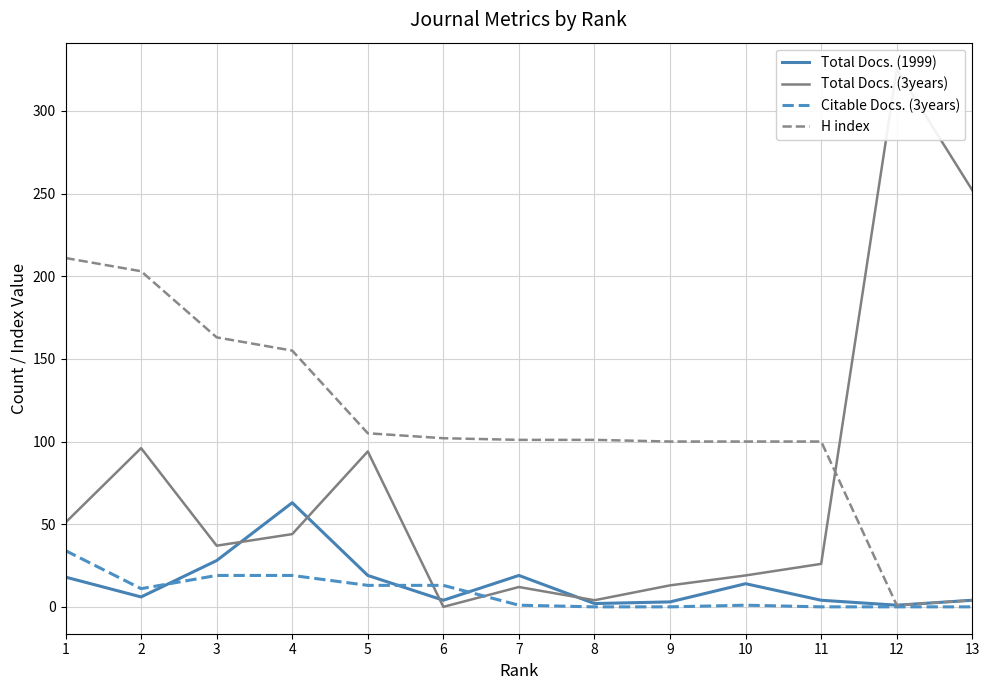

Does the chart have visible grid lines?

Yes